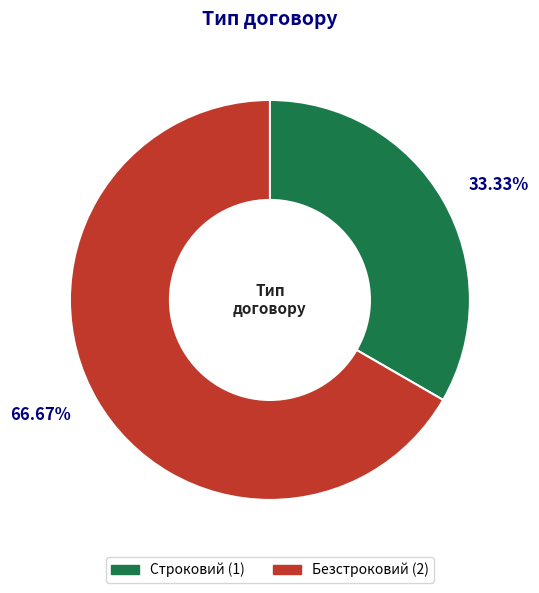

How many segments does this pie chart have?

2